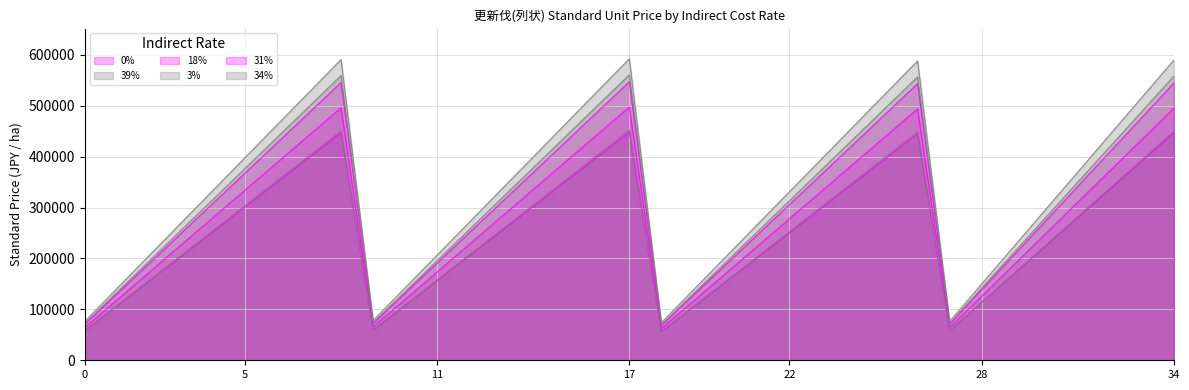

Which has a higher value, 23 or 12?

23